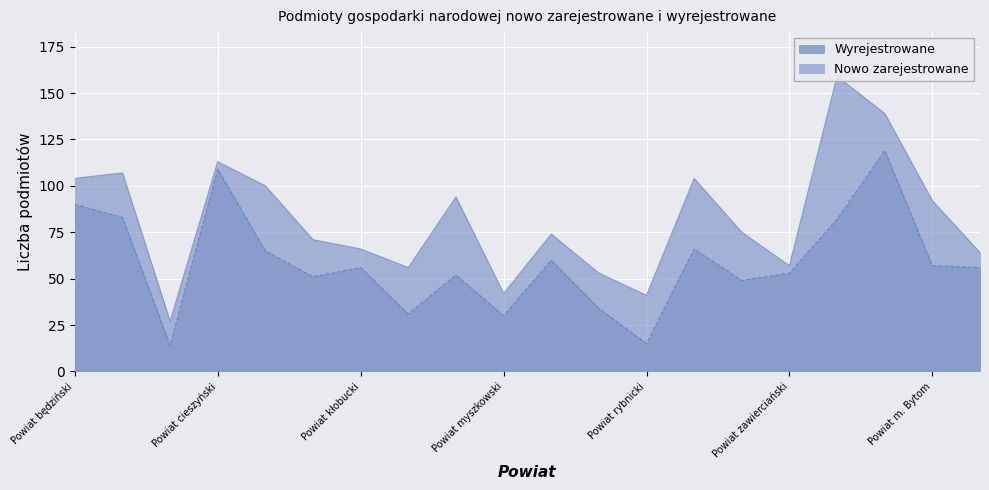

What is the sum of the Wyrejestrowane values at Powiat myszkowski and Powiat bielski?

113